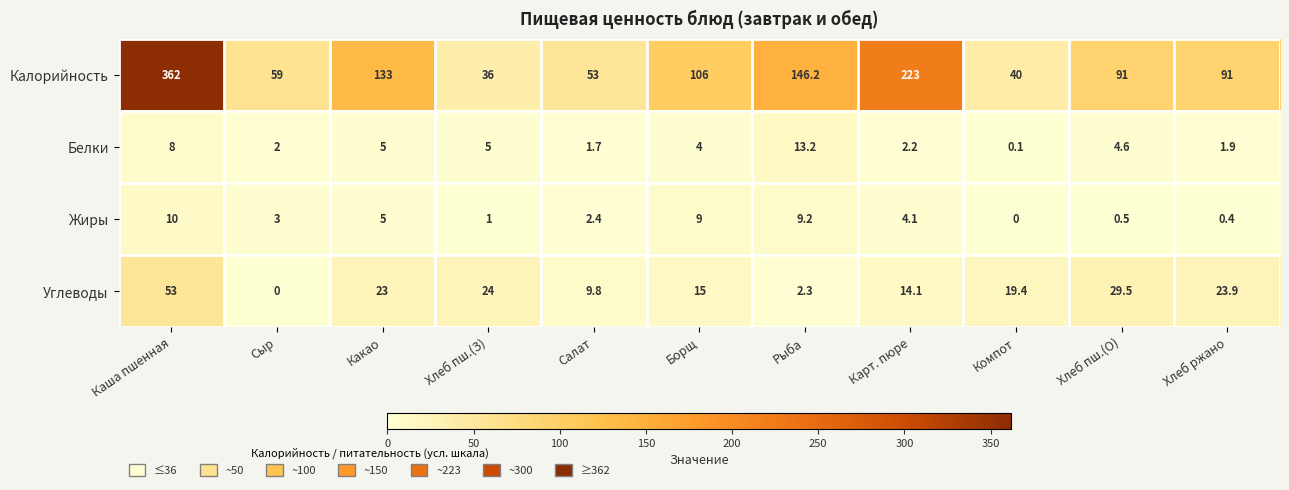

The value of Углеводы at Хлеб ржано is 23.9. True or false?

True